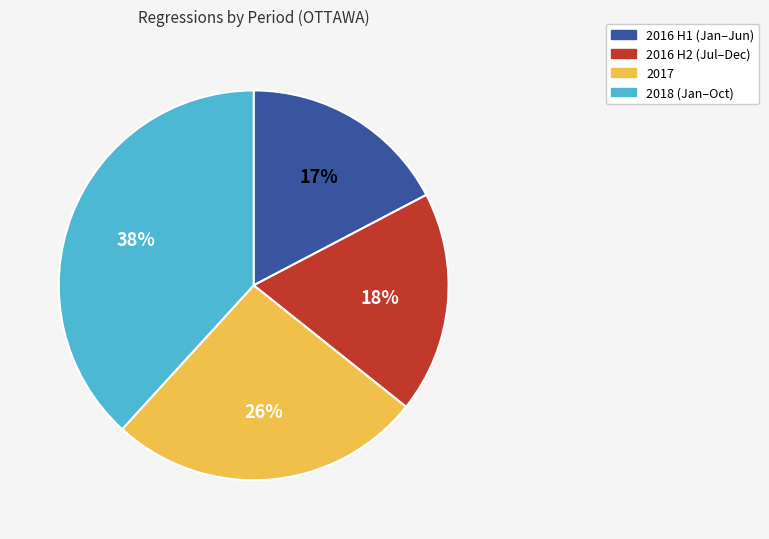

The 2018 (Jan–Oct) slice represents 48% of the pie. True or false?

False